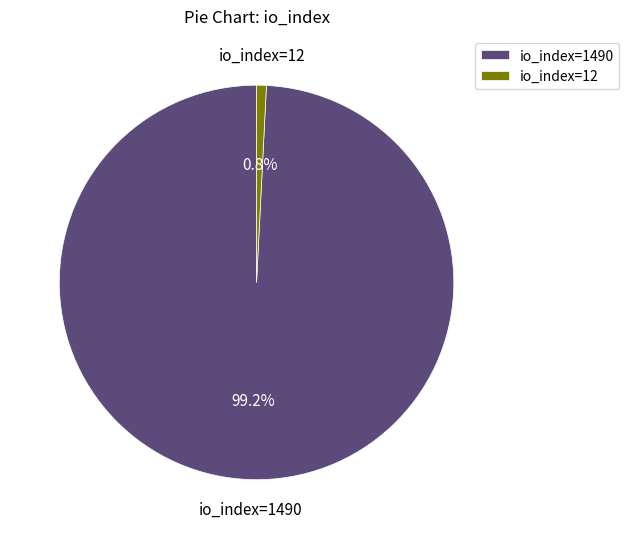

To the nearest percent, what is the difference between the largest and smallest slice percentages?

98%